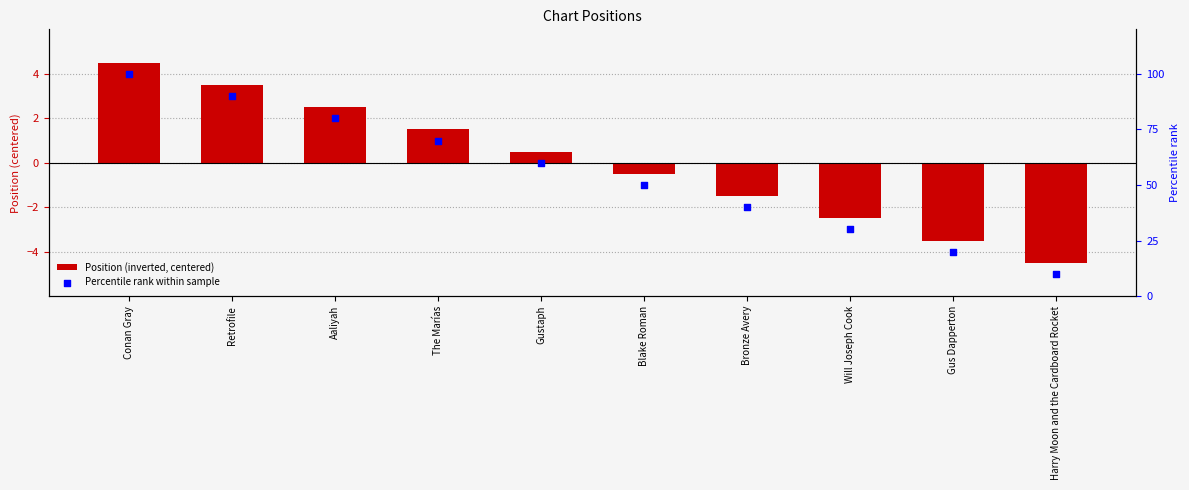

Which series has the largest total across all categories?

Percentile rank within sample